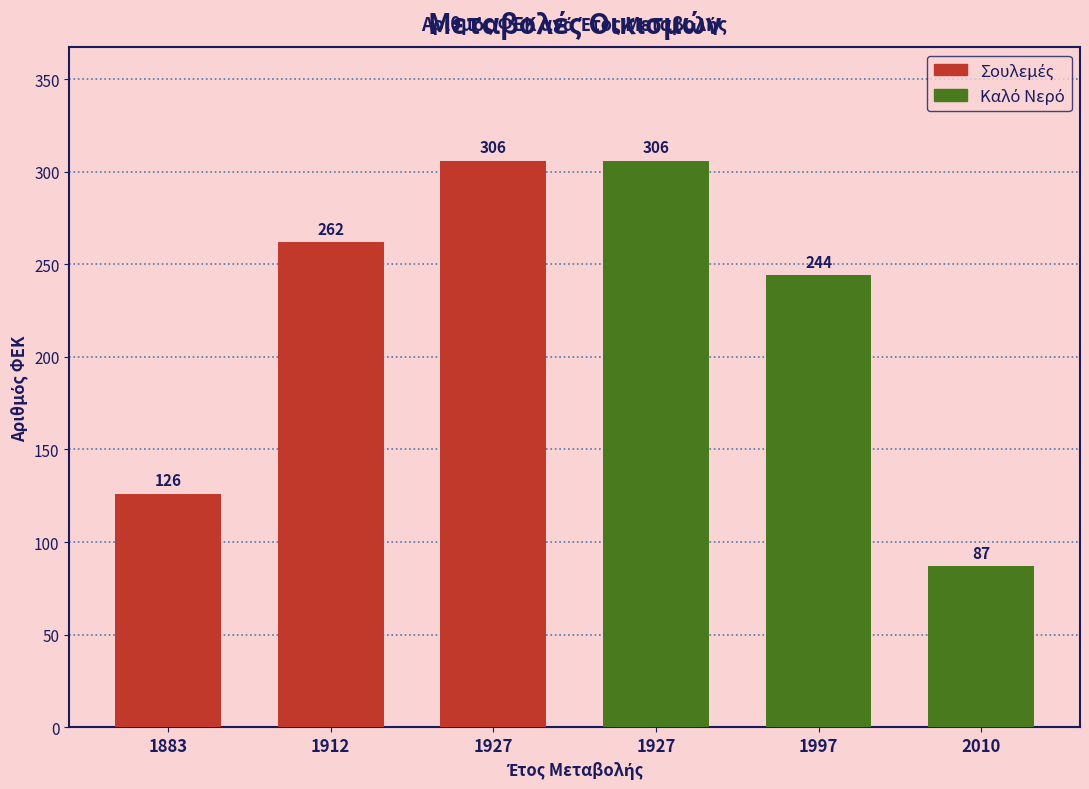

The chart shows a value of 426 at 1927. True or false?

False